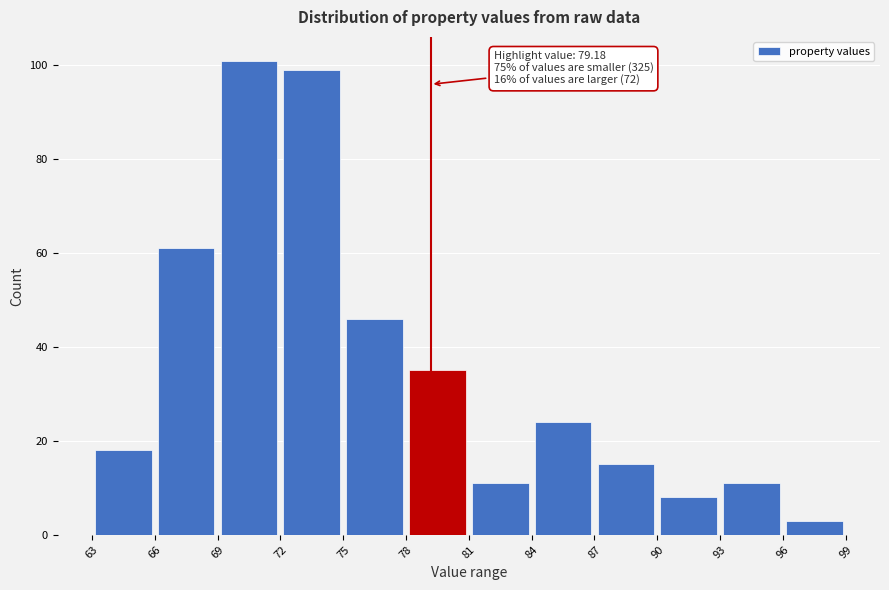

Over which range of the x-axis is the bar tallest?

69 to 72